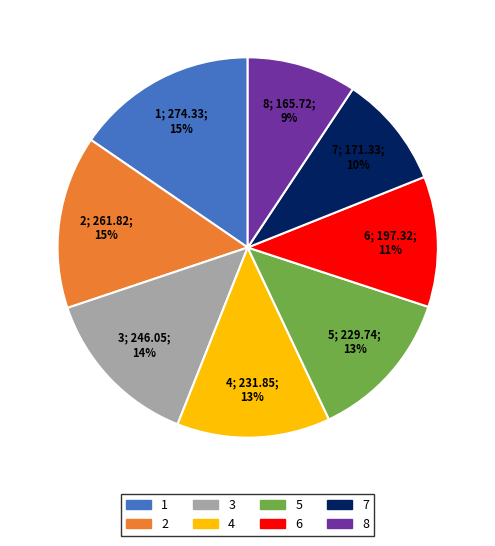

Between 8 and 4, which is larger?

4